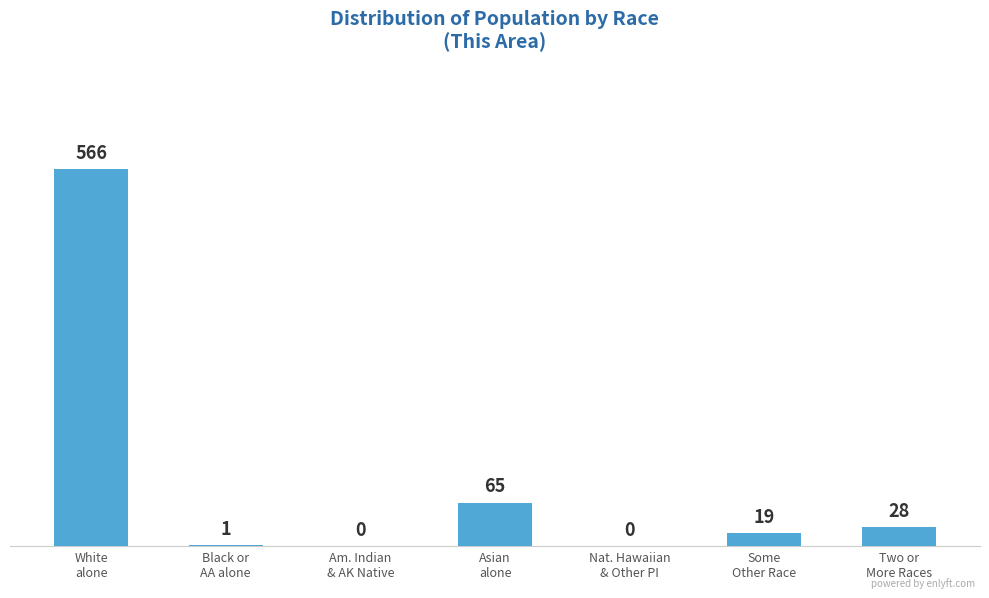

How many distinct data groups are displayed?

1